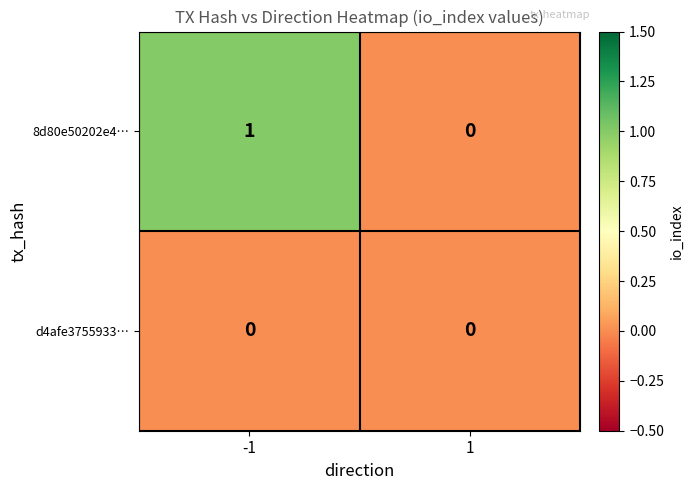

List the series in order of their overall mean, lowest first.

d4afe3755933…, 8d80e50202e4…